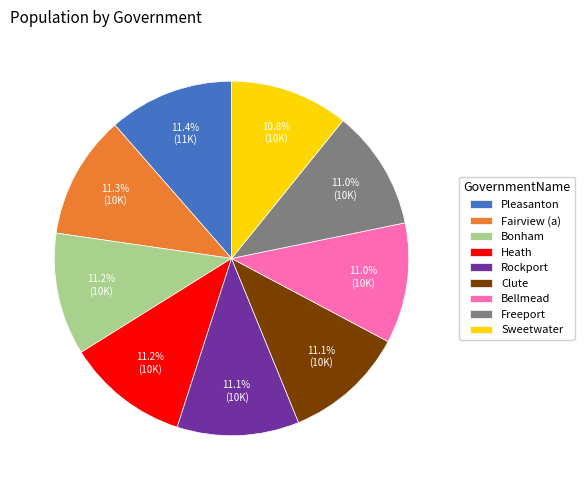

How many segments does this pie chart have?

9